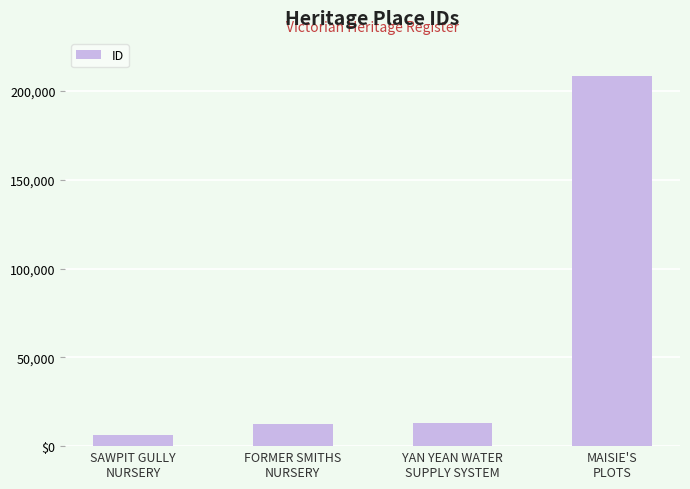

The value at MAISIE'S
PLOTS is 208374. True or false?

True